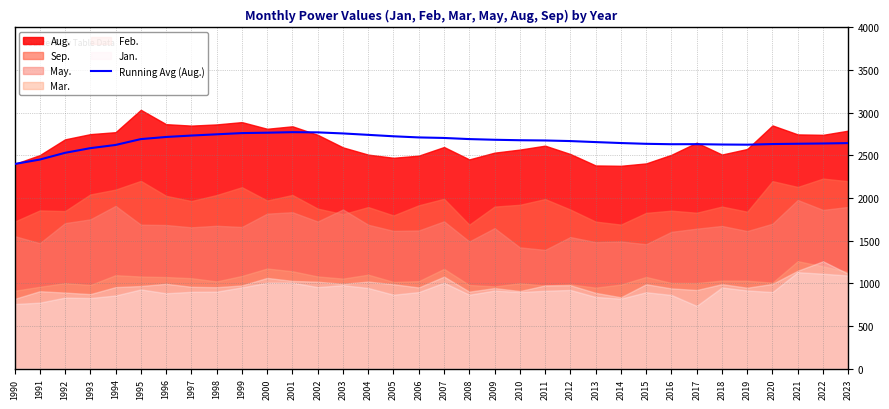

What is the value of the 5th point from the left?

2623.2